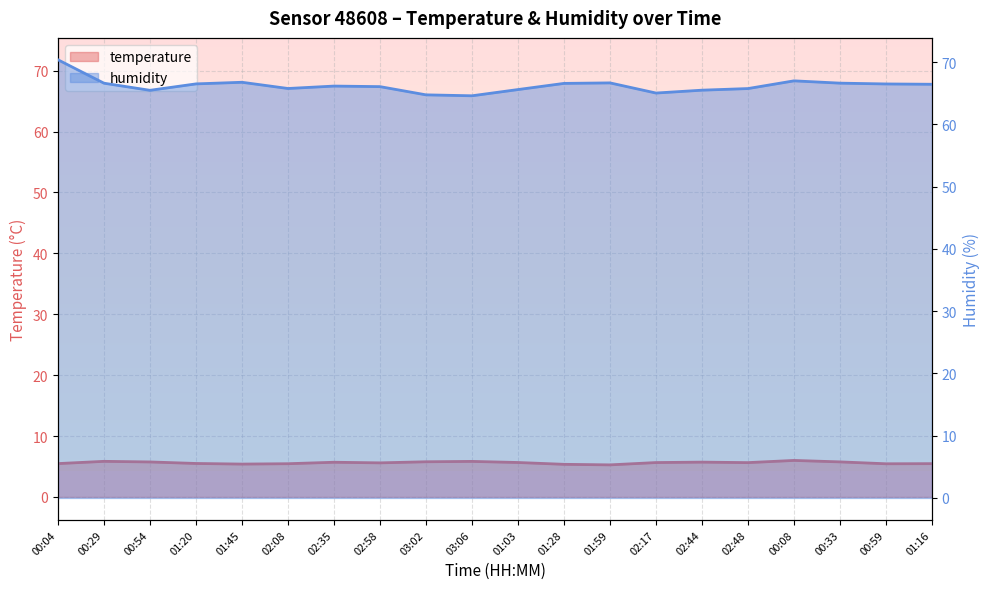

What is the label of the 4th point from the left?

01:20